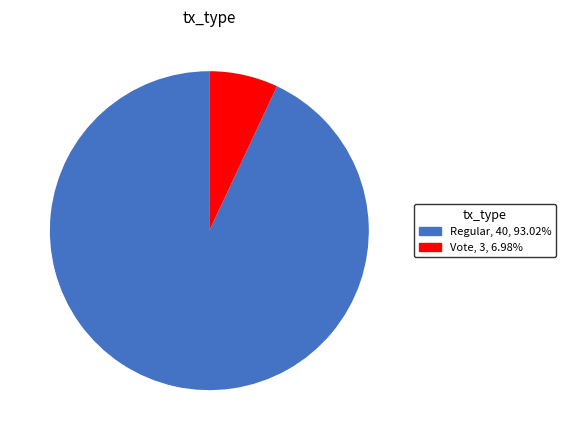

Combined, do Regular, 40, 93.02% and Vote, 3, 6.98% account for over 50%?

Yes